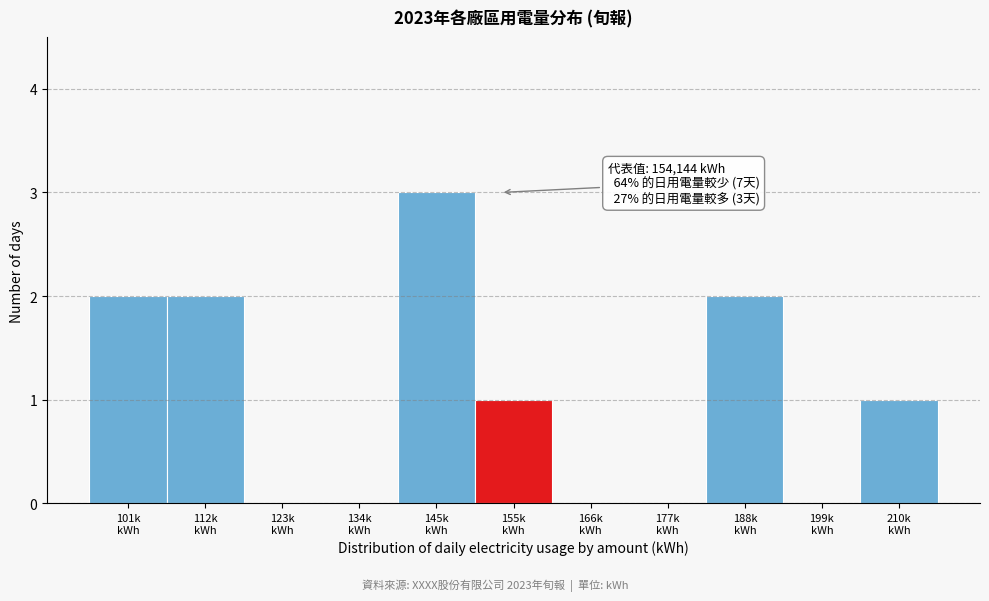

What is the greatest value displayed?

3